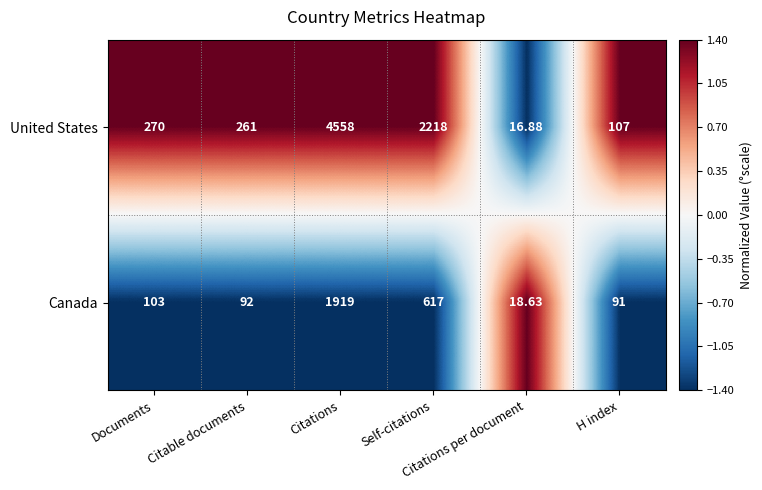

How many values in the Canada series are below 103?

3